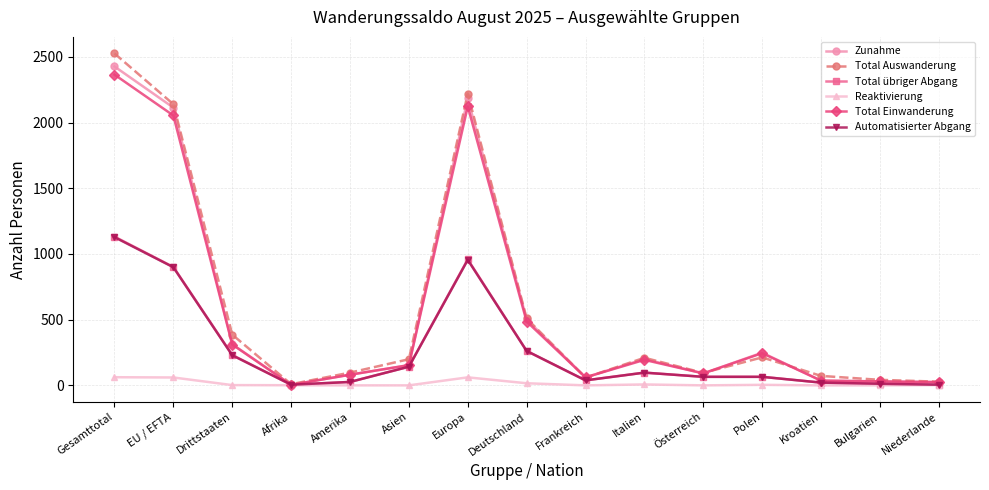

Is it true that Total Auswanderung equals 95 at Österreich?

True